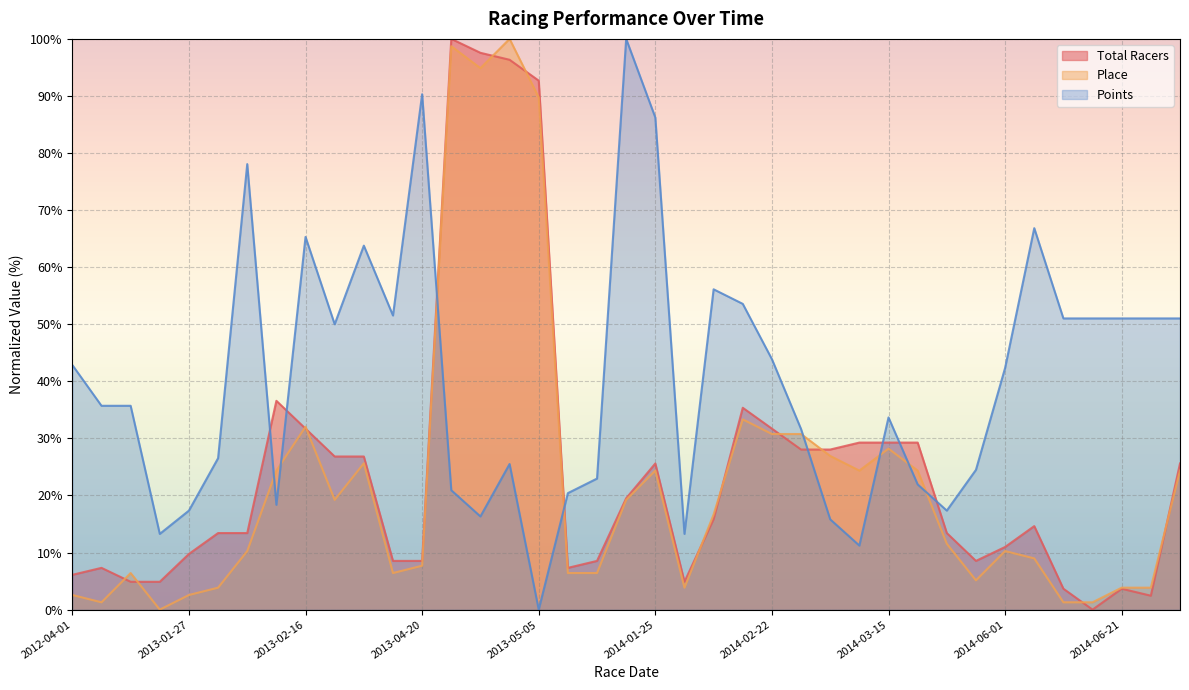

At which label does Points reach its minimum?

2013-05-05